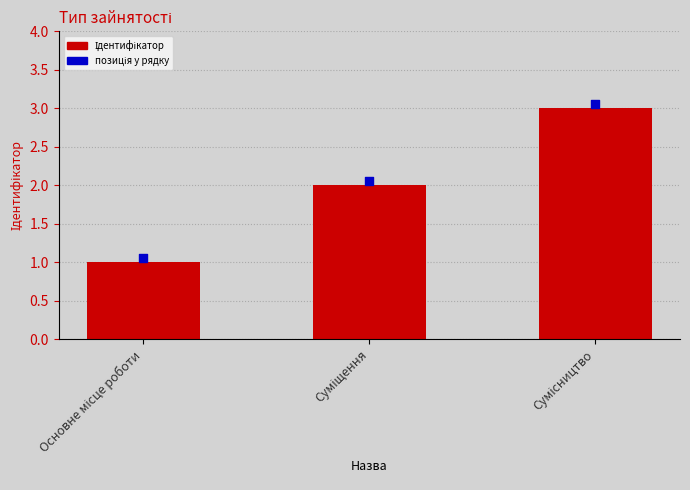

Which series contains the highest Y value?

позиція у рядку